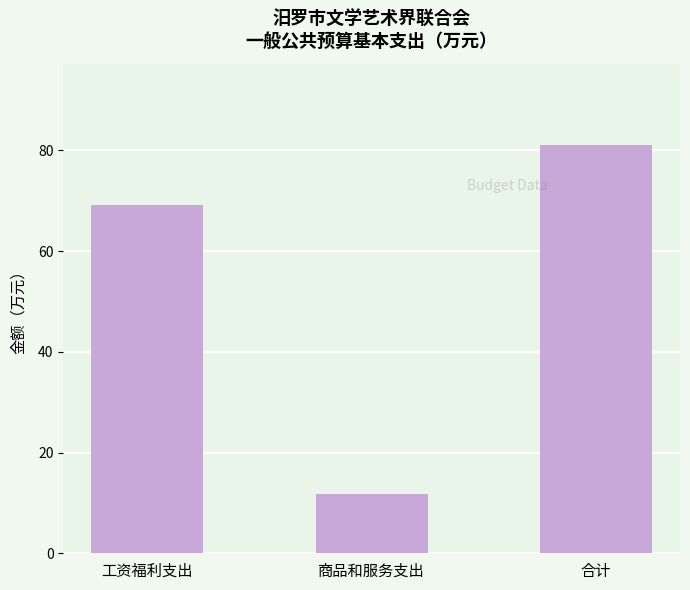

What is the sum of the values at 合计 and 工资福利支出?

150.2